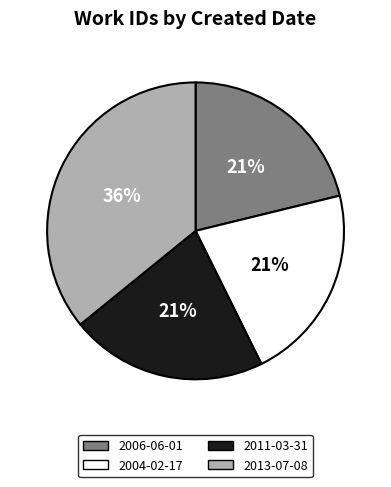

What is the largest slice in the pie chart?

2013-07-08